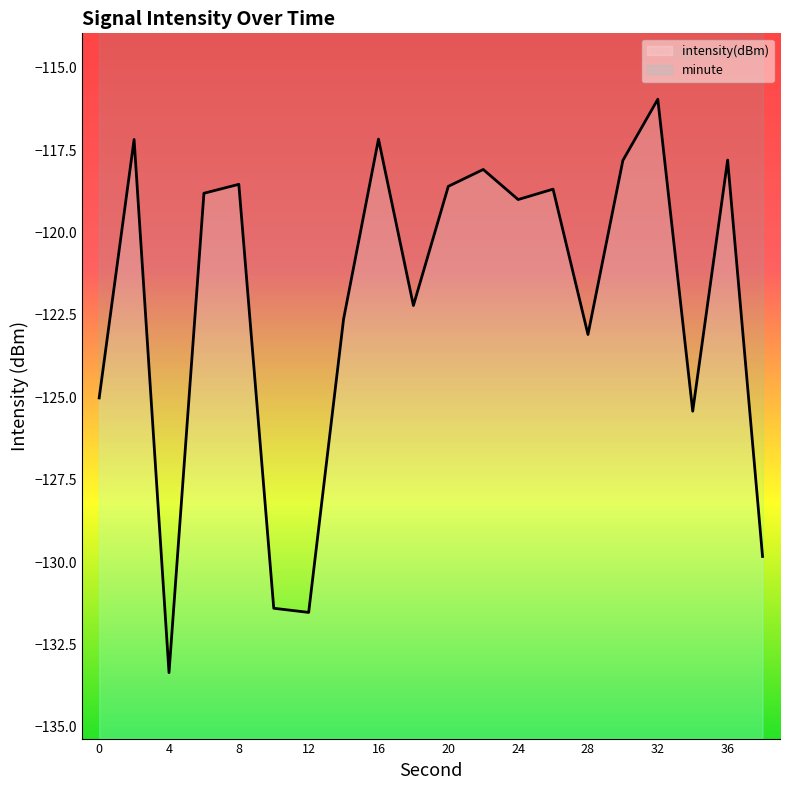

Count the number of categories in the chart.

20